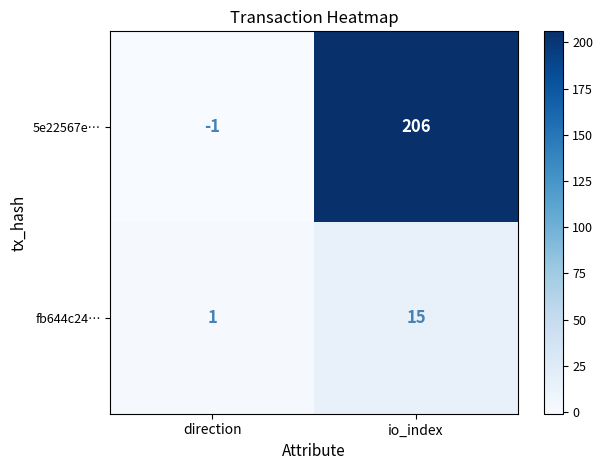

At which label is fb644c24… closest to 8?

direction